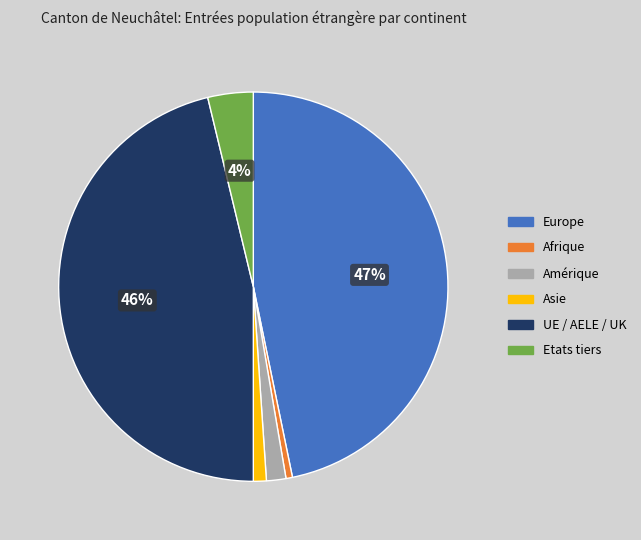

The Asie slice represents 1% of the pie. True or false?

True